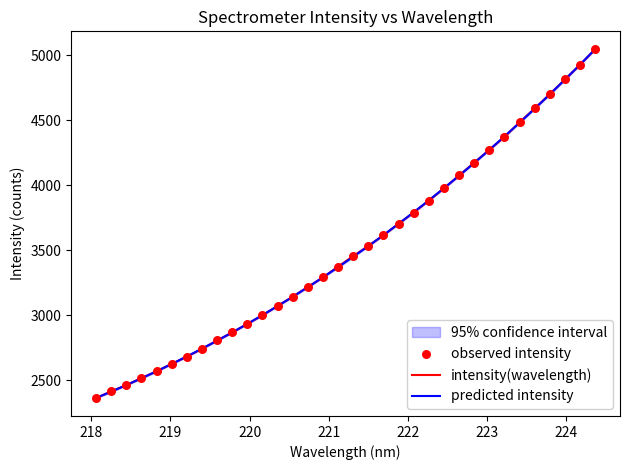

What are all the series names shown in the legend?

intensity(wavelength), predicted intensity, observed intensity